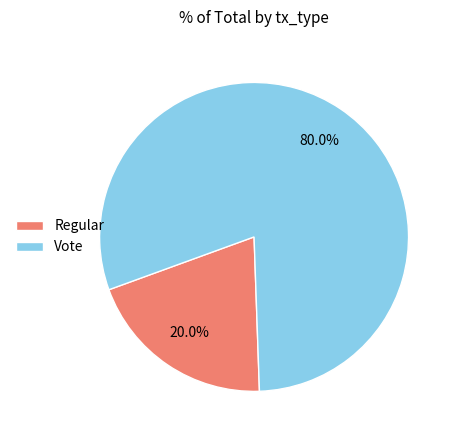

How many segments does this pie chart have?

2